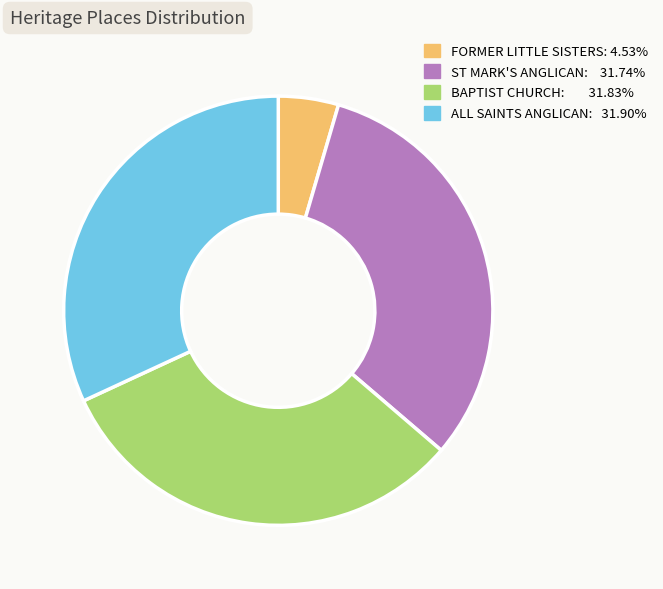

How many slices are in this pie chart?

4